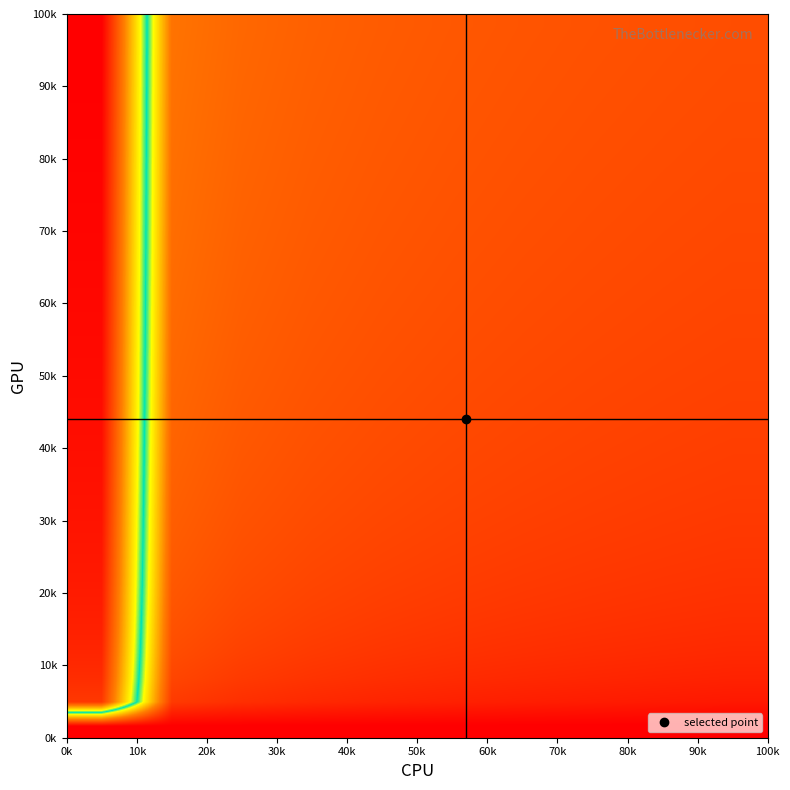

How many data points does each series have?

10